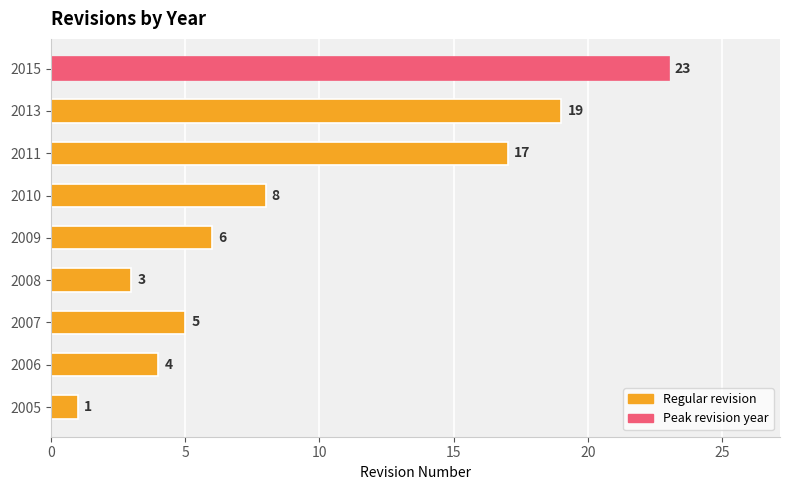

Reading bottom to top, transcribe all the data shown in this chart.

2005=1	2006=4	2007=5	2008=3	2009=6	2010=8	2011=17	2013=19	2015=23